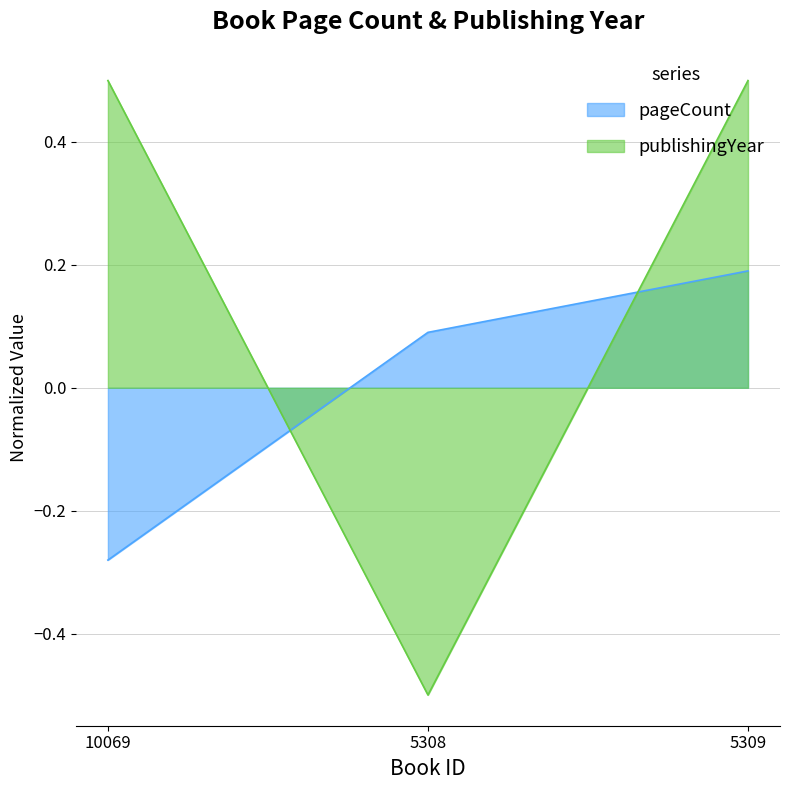

Which series changed the most between 10069 and 5308?

publishingYear